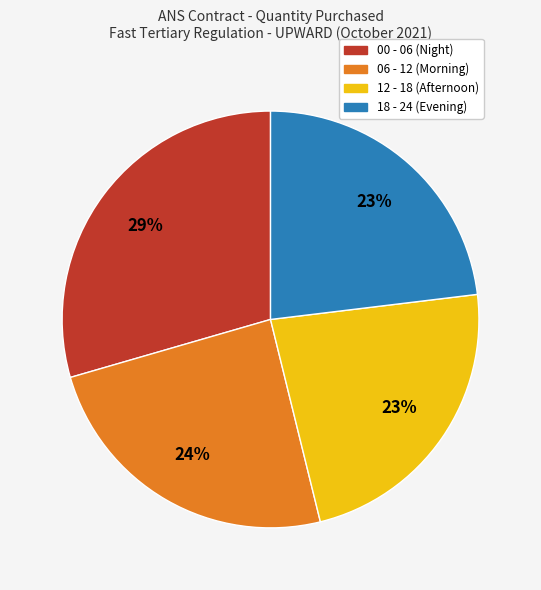

What is the largest slice in the pie chart?

00 - 06 (Night)